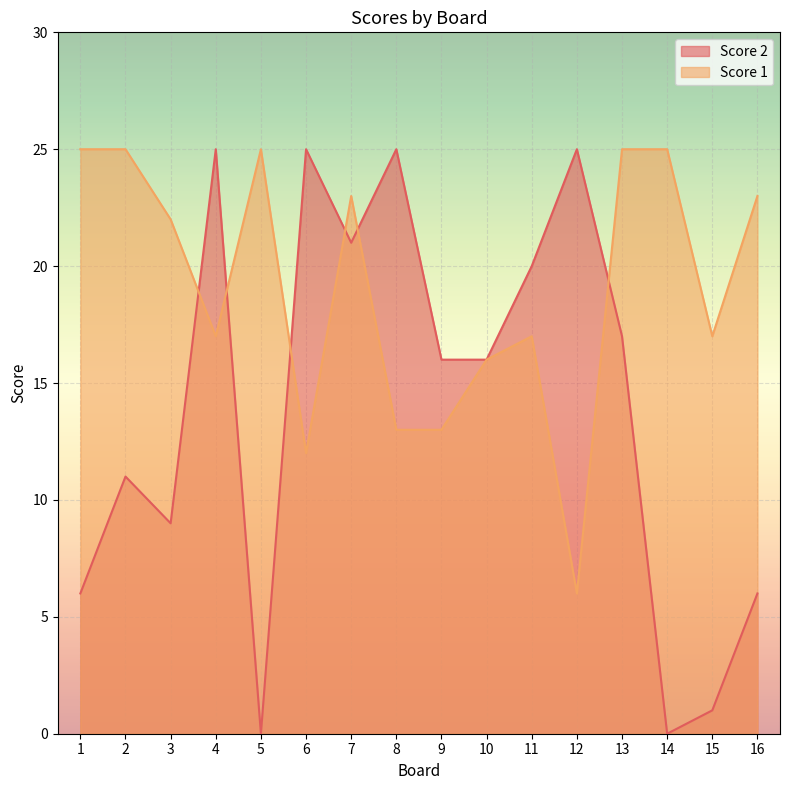

What is the total value across all series at 1?

31